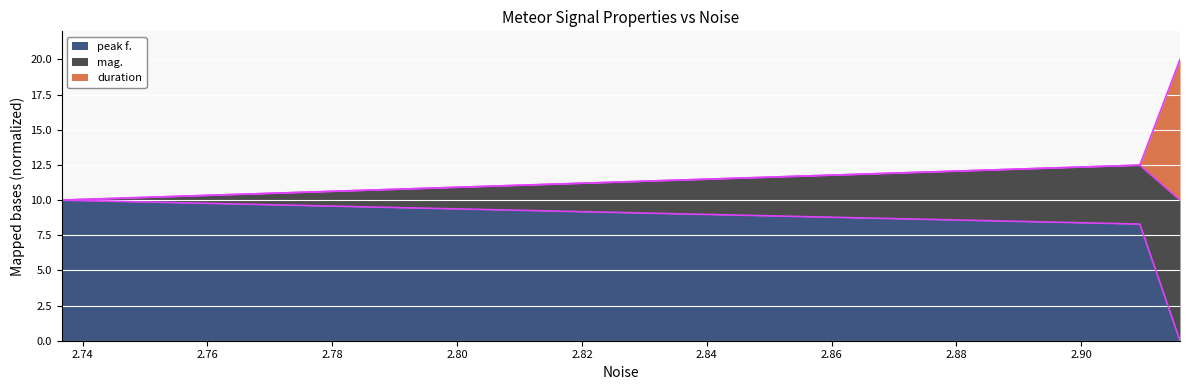

What are all the series names shown in the legend?

peak f., mag., duration